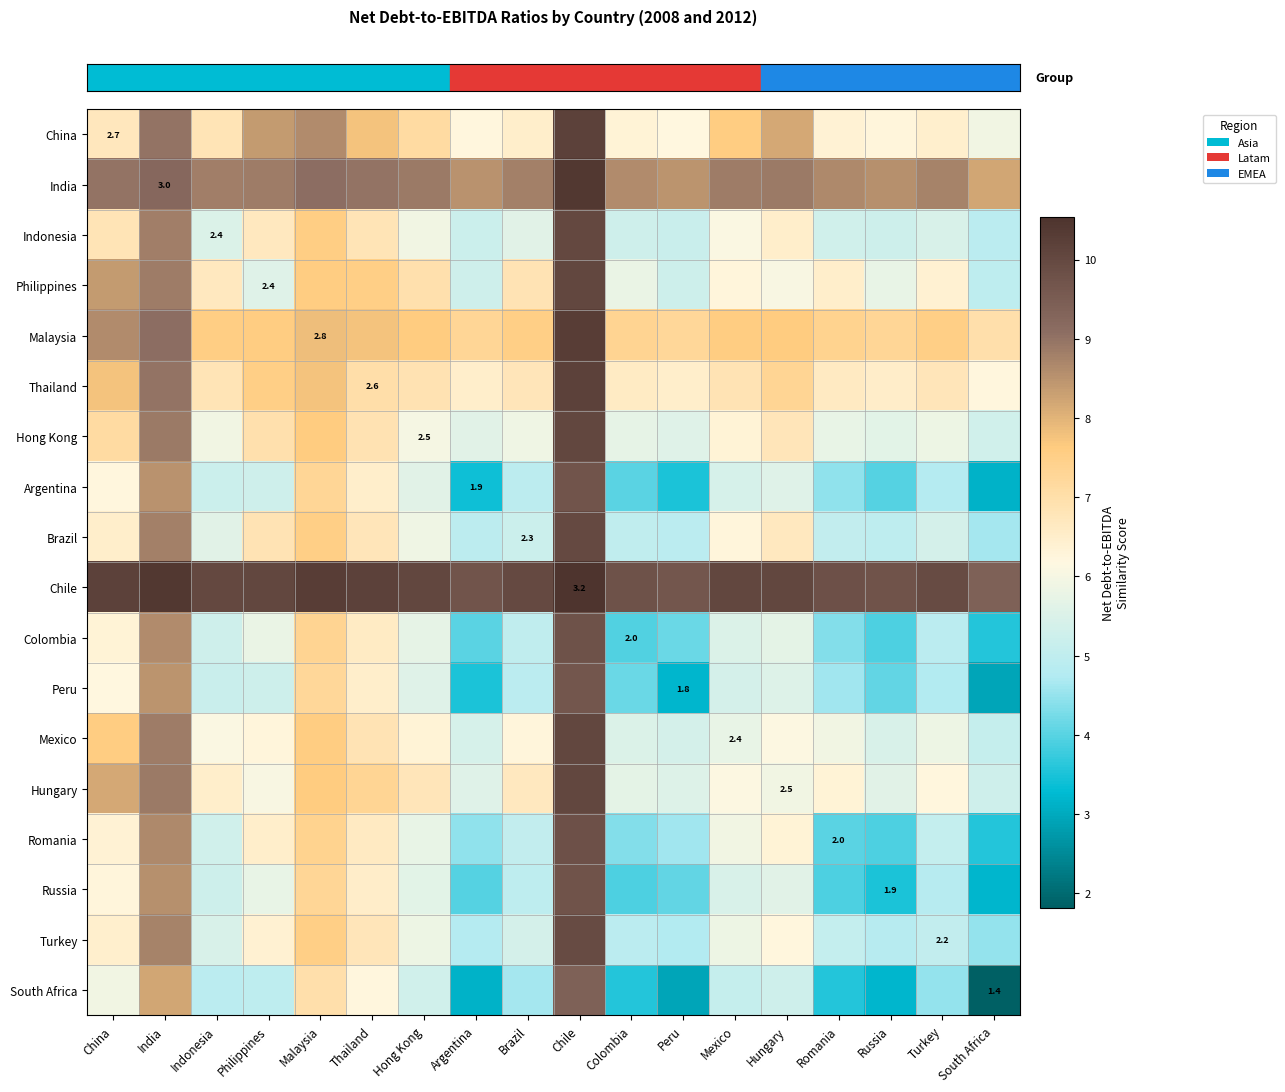

Between Colombia and Turkey, which is larger?

Turkey